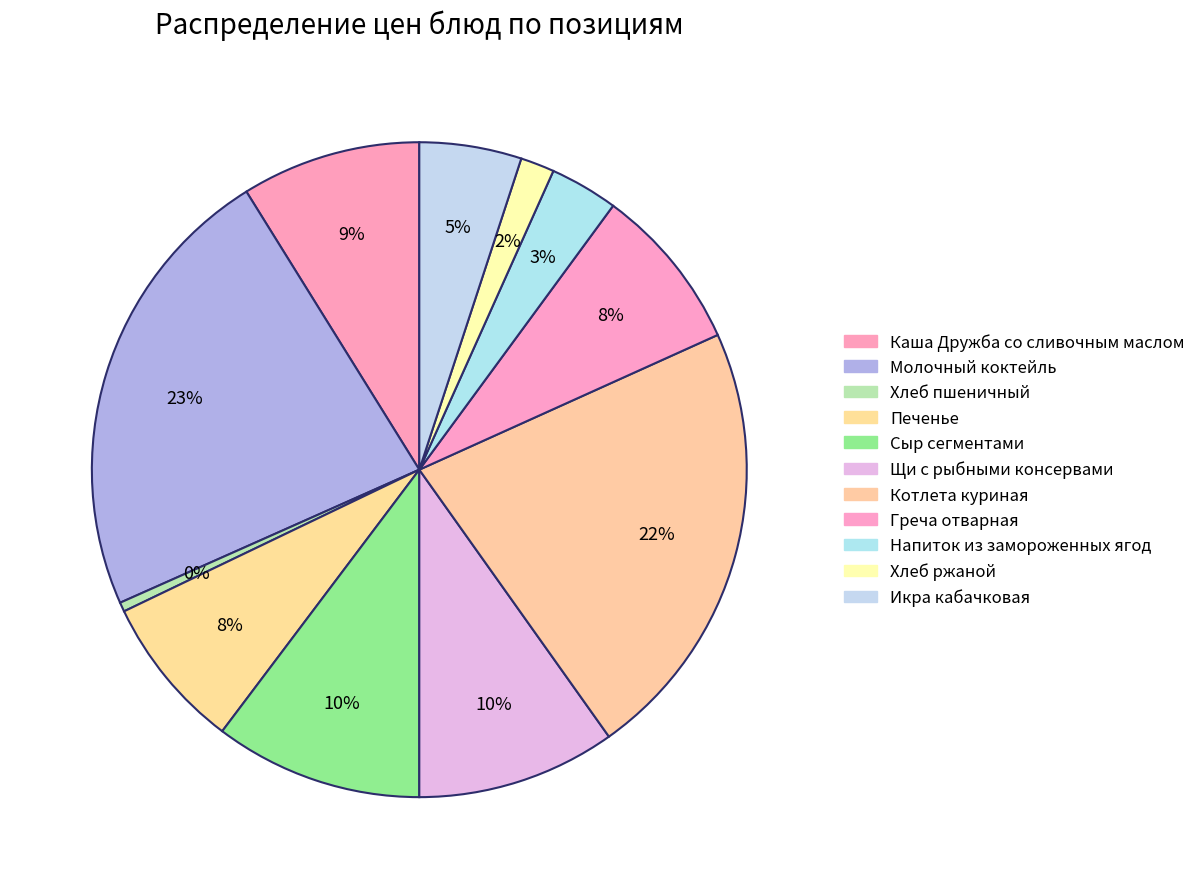

Does Греча отварная account for over 50% of the chart?

No